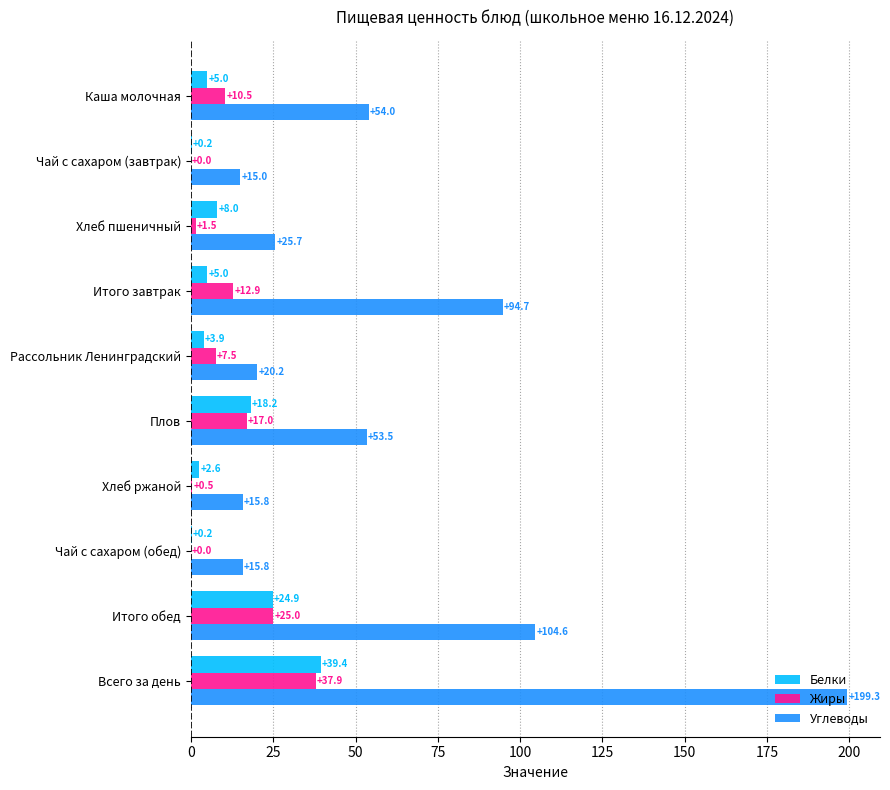

Which category has the highest value in the Белки series?

Всего за день